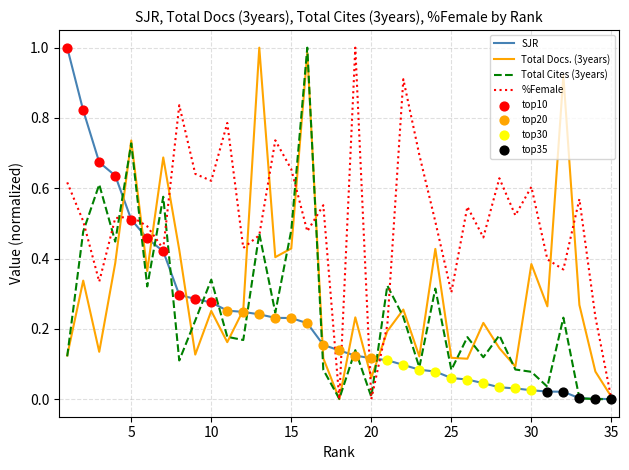

At how many categories does at least one series exceed 0?

35